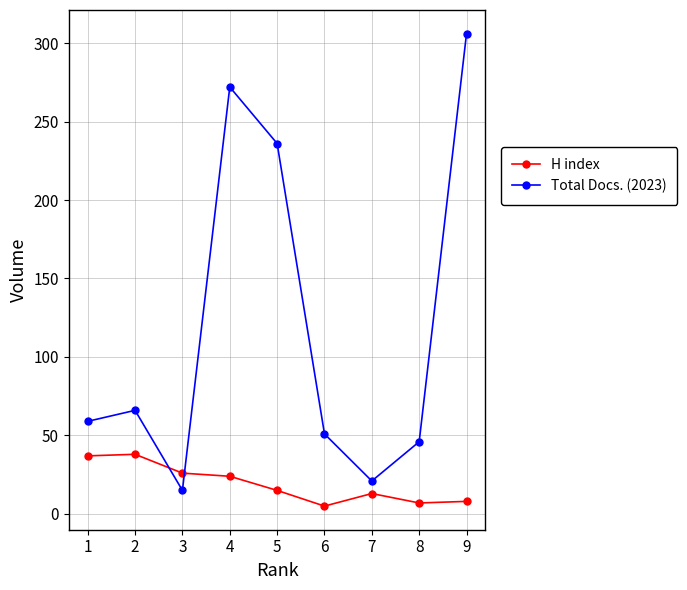

How many interior local peaks does the Total Docs. (2023) series have?

2